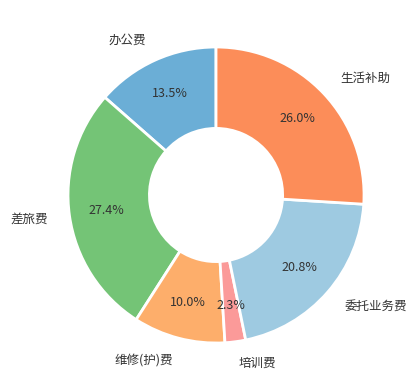

Combined, do 办公费 and 培训费 account for over 50%?

No